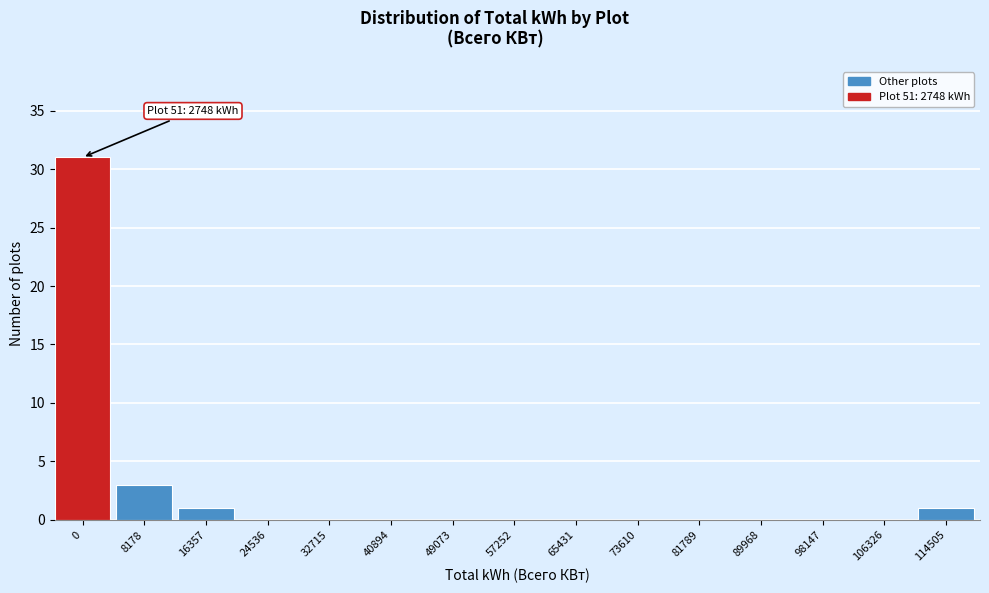

Reading left to right, extract all data points from this chart.

0=31	8178=3	16357=1	24536=0	32715=0	40894=0	49073=0	57252=0	65431=0	73610=0	81789=0	89968=0	98147=0	106326=0	114505=1